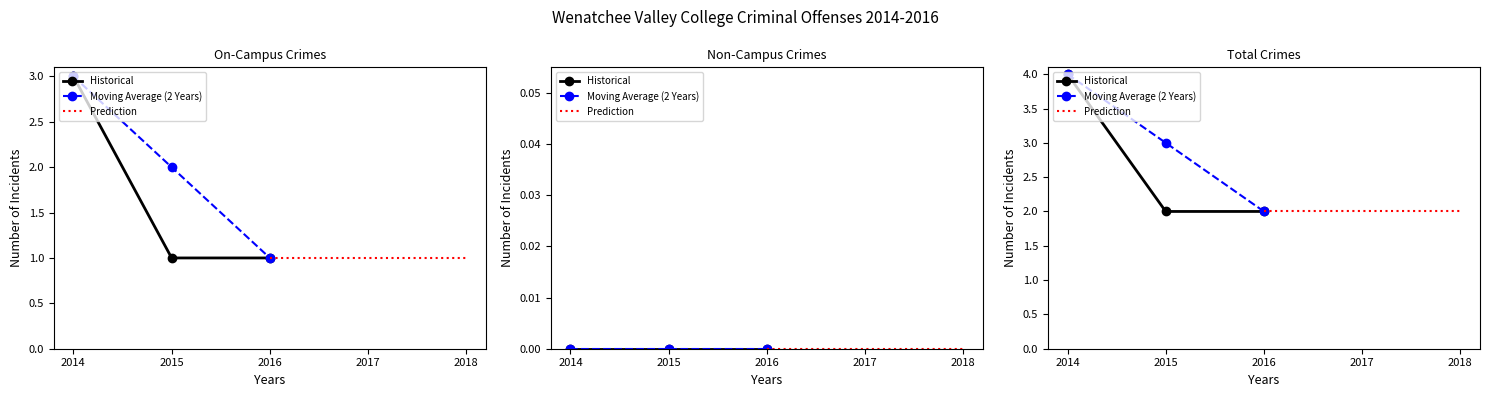

What are all the series names shown in the legend?

Historical, Moving Average (2 Years), Prediction